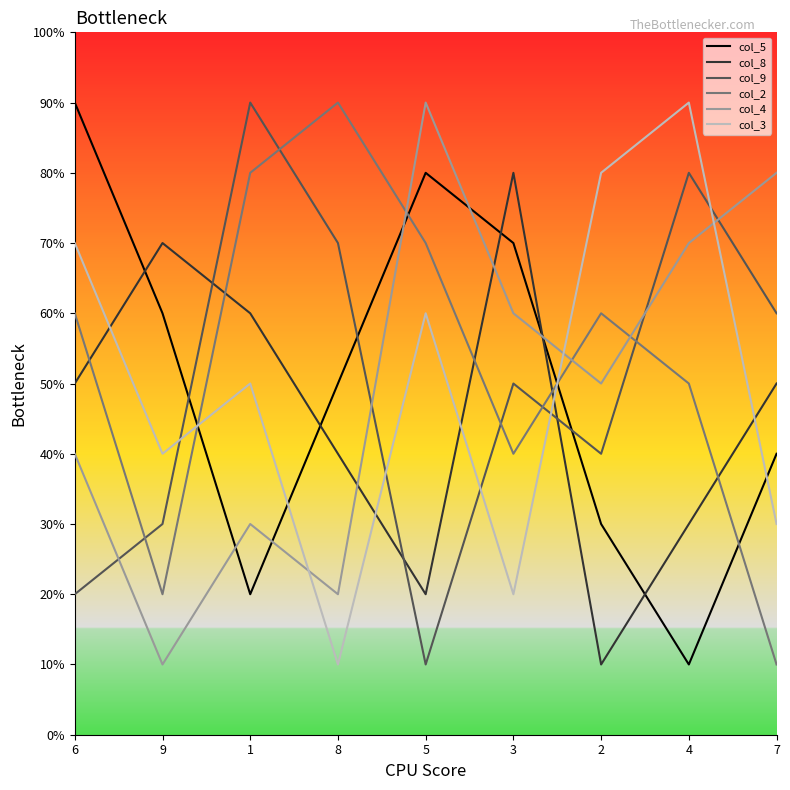

The col_2 series shows 2 at 9. True or false?

True